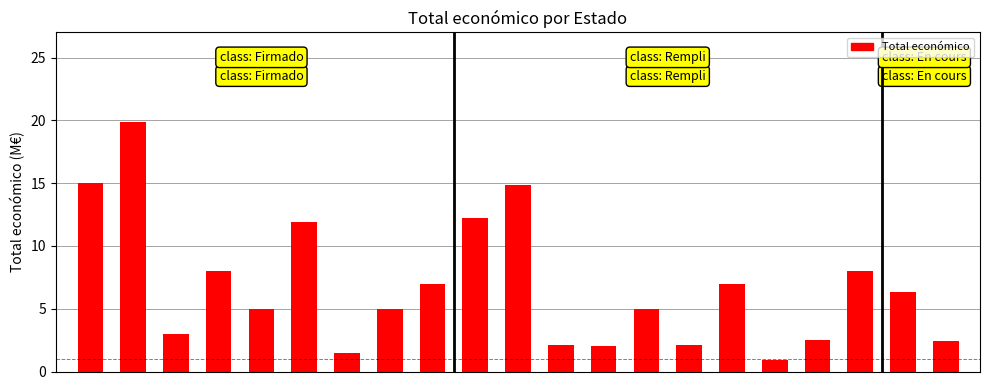

List the labels in order of value, smallest first.

6, 2, 4, 7, 8, 3, 5, 0, 1